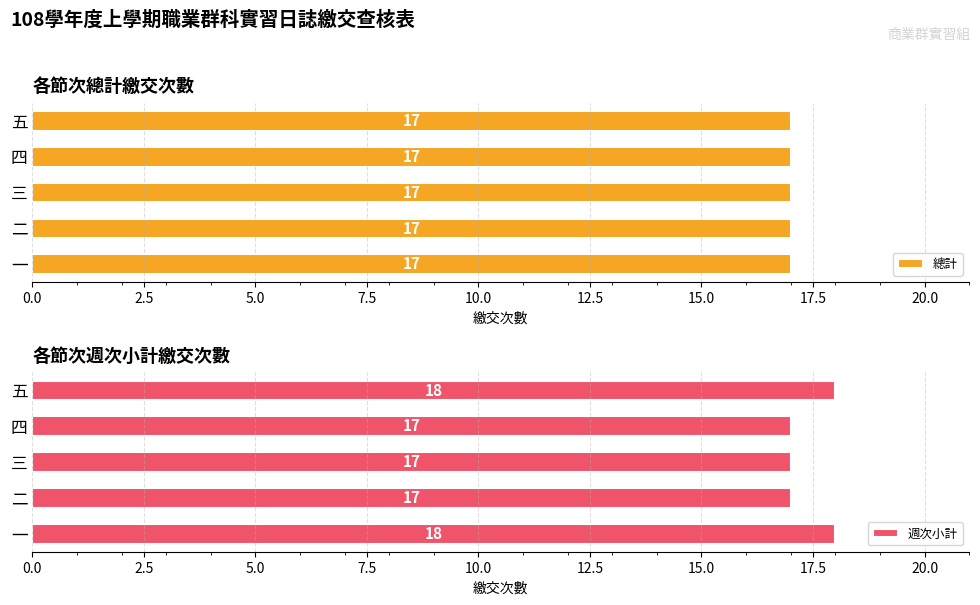

The value of 週次小計 at 二 is 23. True or false?

False